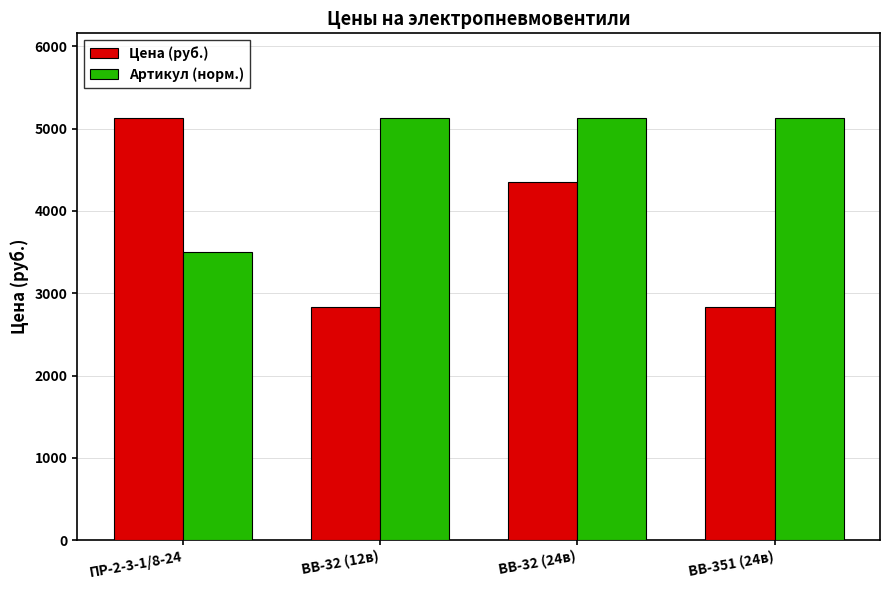

How many bars are there in total?

8